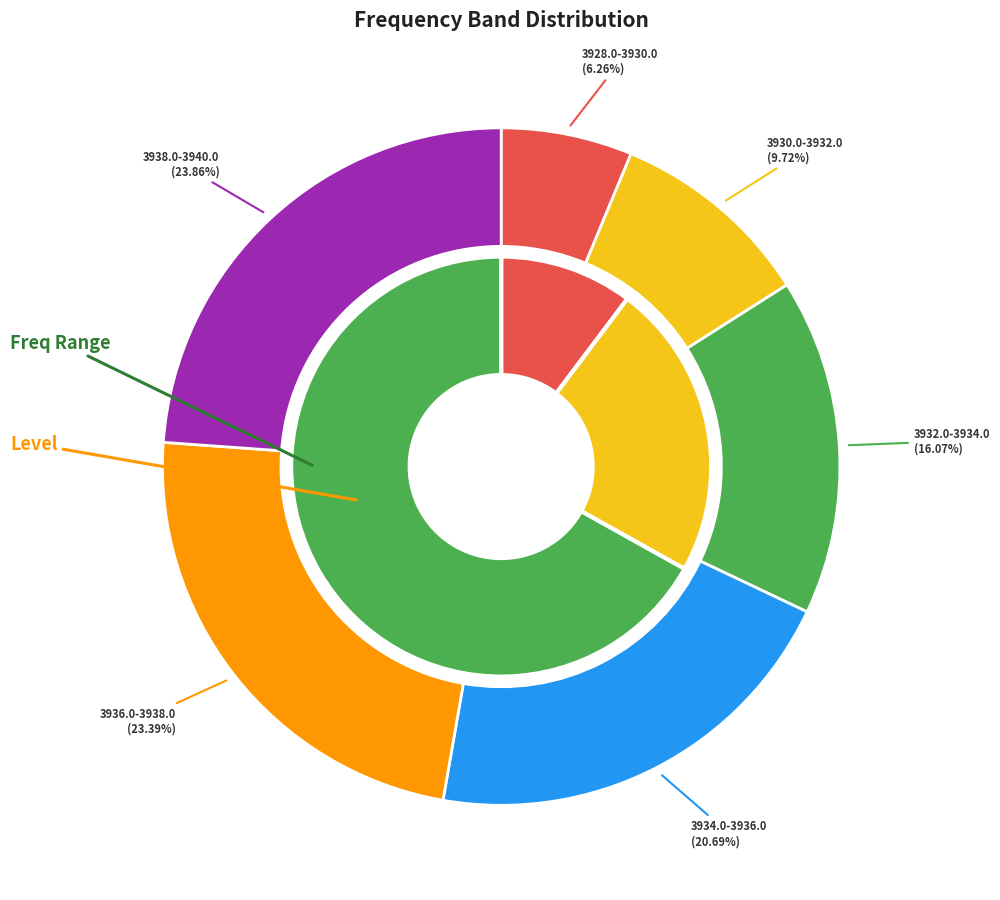

Is it true that 22 is 10% of the pie?

False